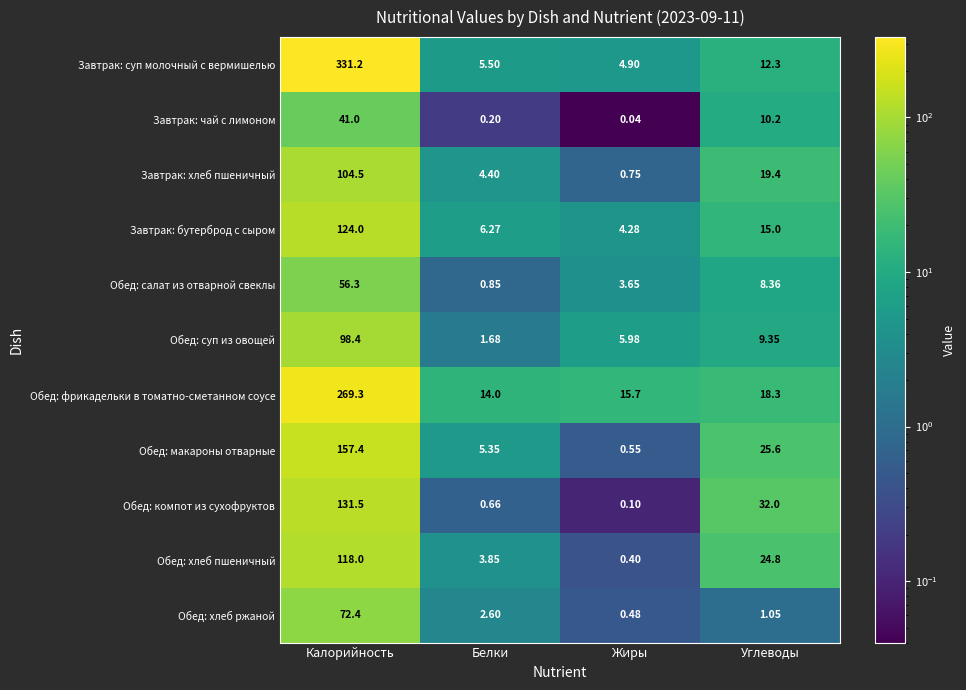

Which category has the highest value in the Завтрак: суп молочный с вермишелью series?

Калорийность